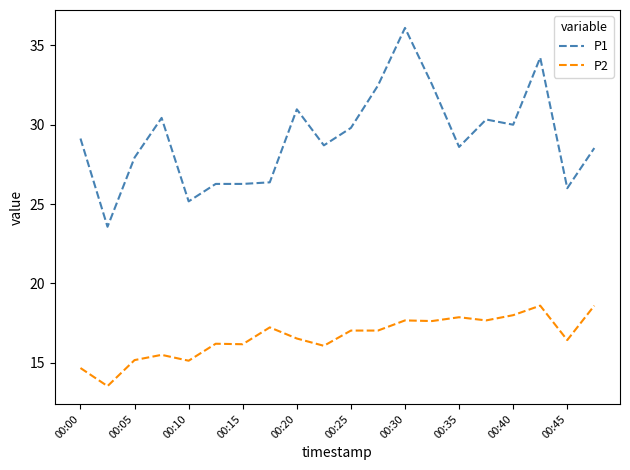

What is the greatest value displayed?

36.1